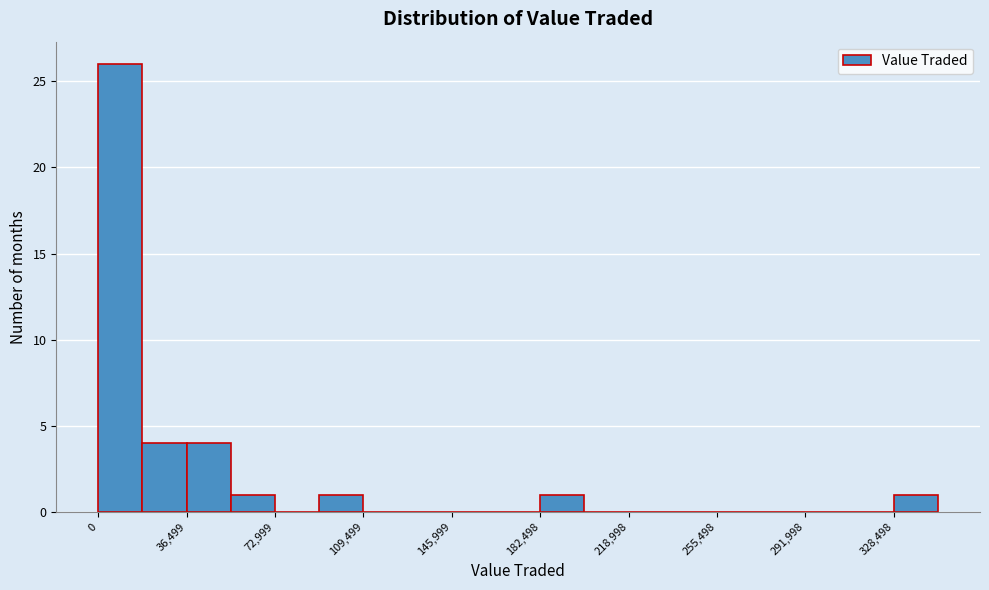

Read against the x-axis, roughly where is the centre of the tallest bar?

10000